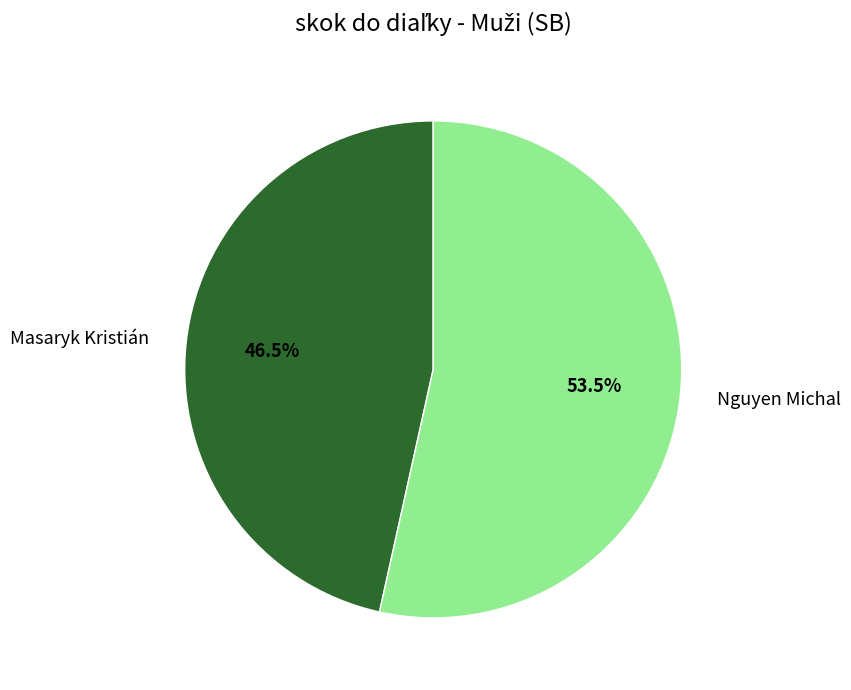

What is the smallest slice in the pie chart?

Masaryk Kristián